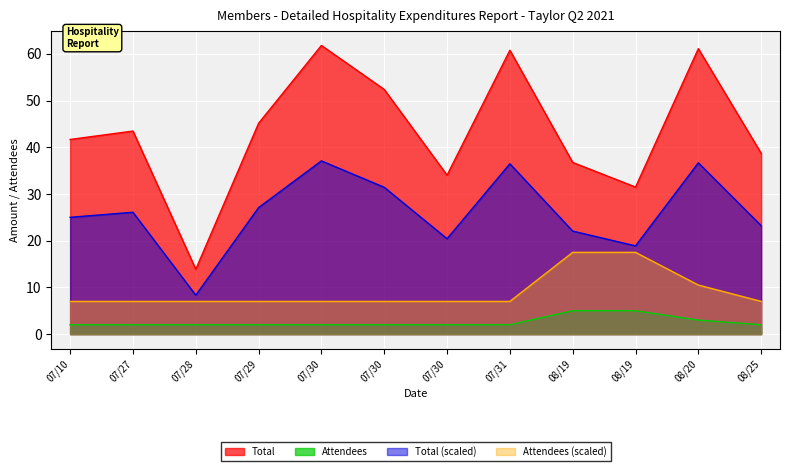

What are all the series names shown in the legend?

Total, Attendees, Total (scaled), Attendees (scaled)